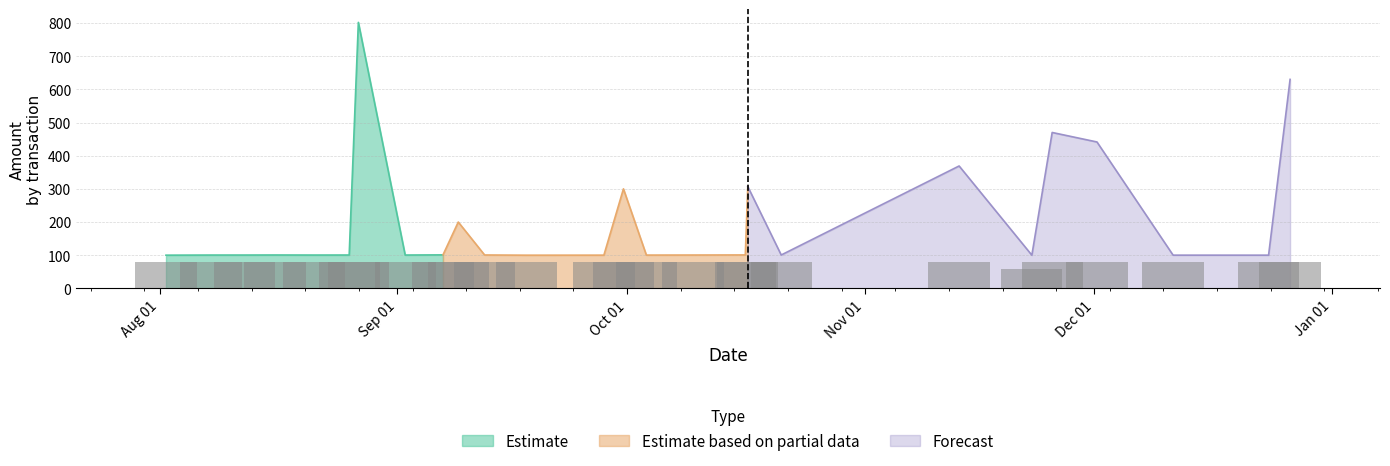

What is the minimum value for Estimate?

100.1